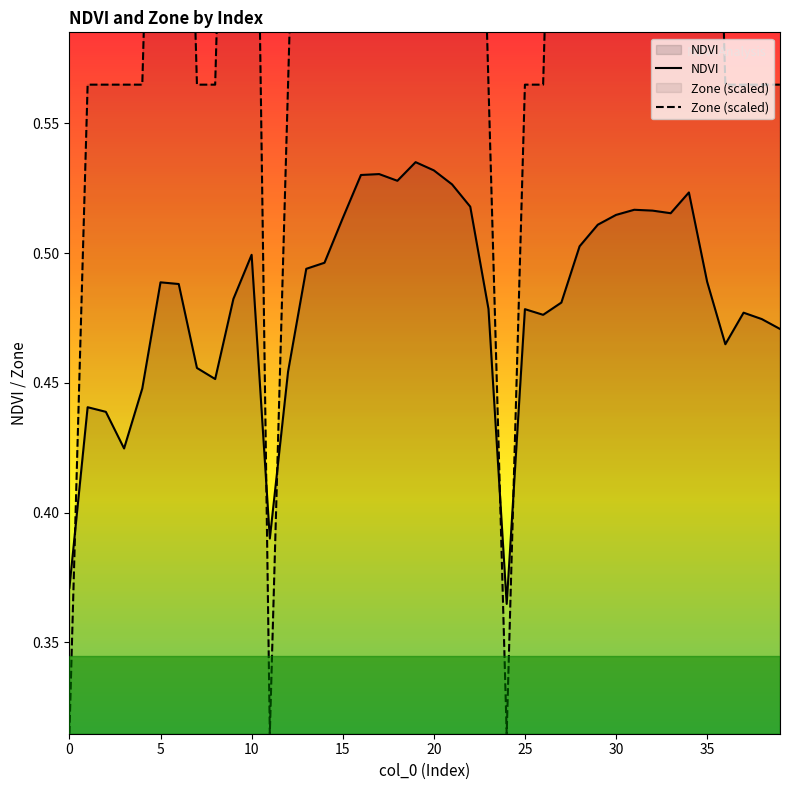

List the series in order of their overall mean, highest first.

Zone (scaled), NDVI